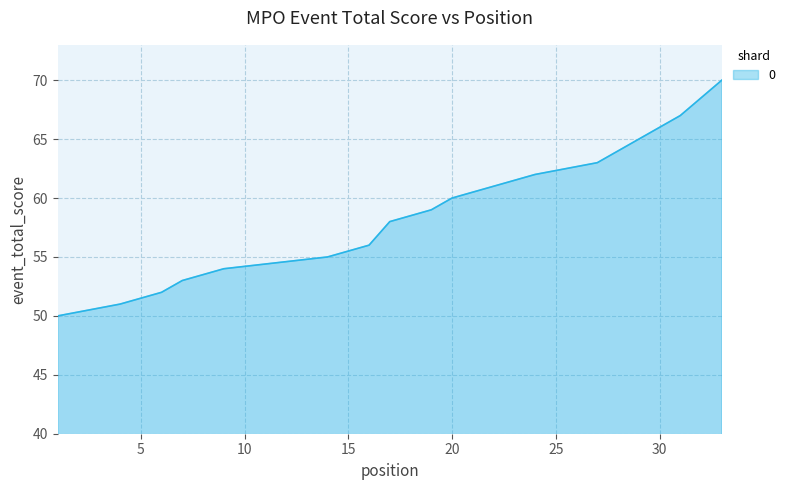

What is the sum of the values at 20 and 7?

113